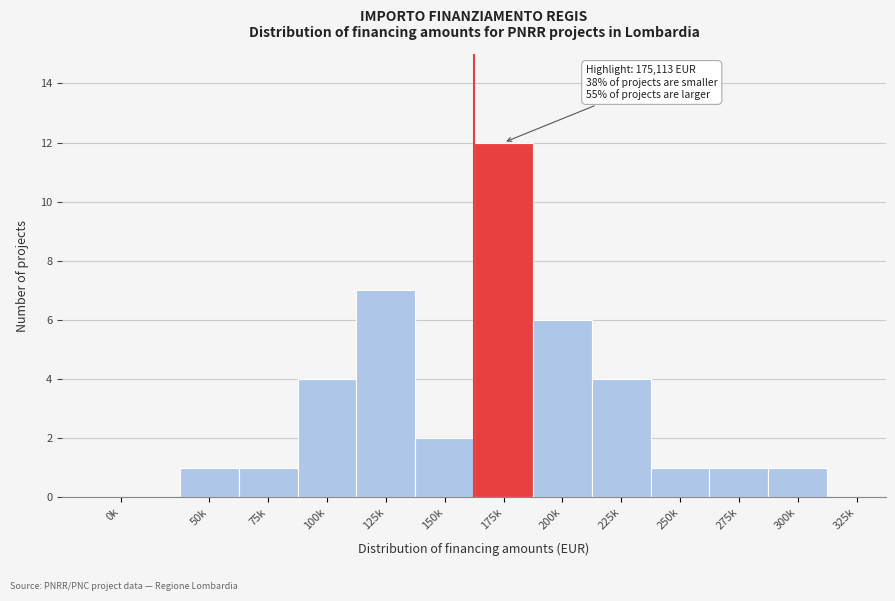

Reading right to left, list all the values displayed in this chart.

325k=0	300k=1	275k=1	250k=1	225k=4	200k=6	175k=12	150k=2	125k=7	100k=4	75k=1	50k=1	0k=0